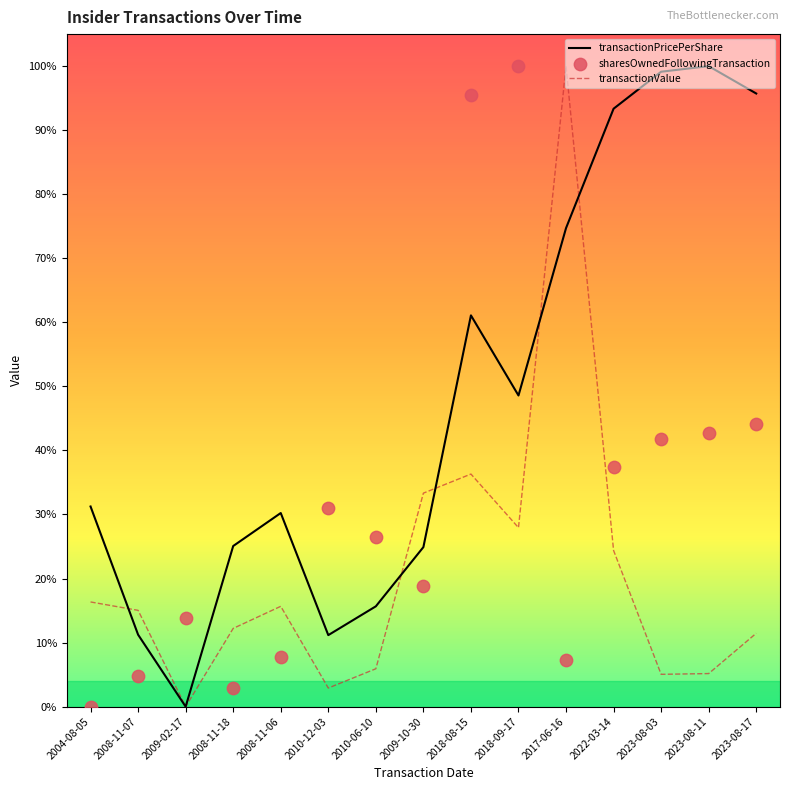

At which category is the sum across all series the highest?

2018-08-15